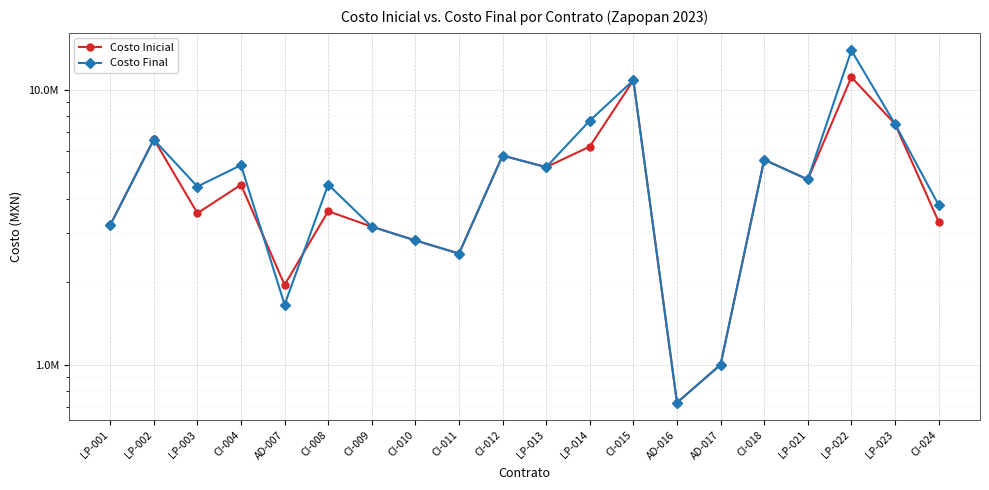

The value of Costo Inicial at CI-004 is 4506304.8. True or false?

True